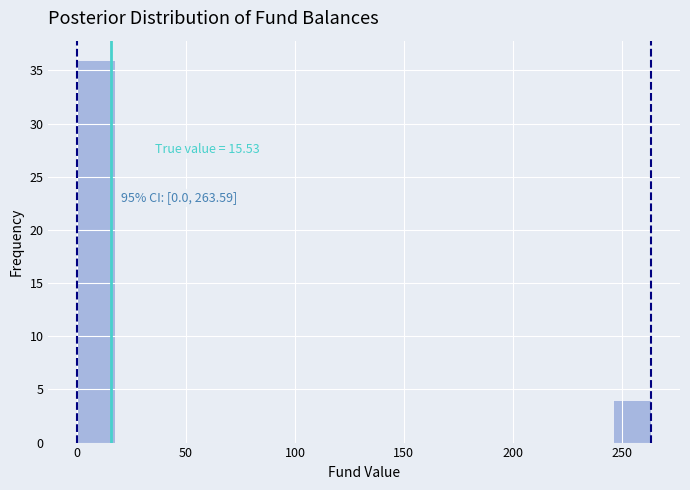

Read against the x-axis, roughly where is the centre of the tallest bar?

10